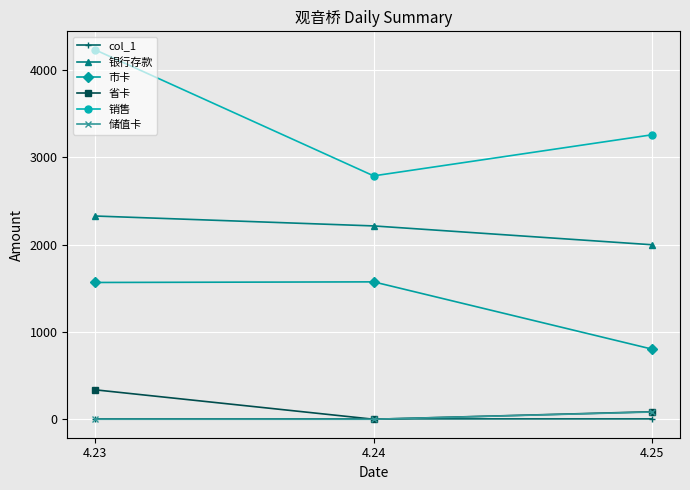

What is the sum of all col_1 values?

12.7